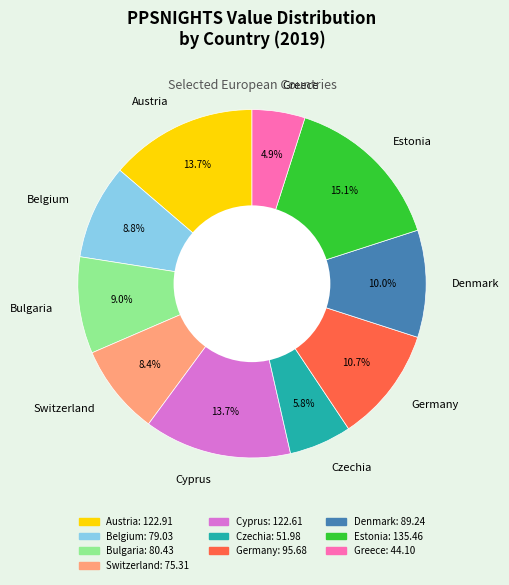

To the nearest percent, what percentage of the pie is Bulgaria?

9%